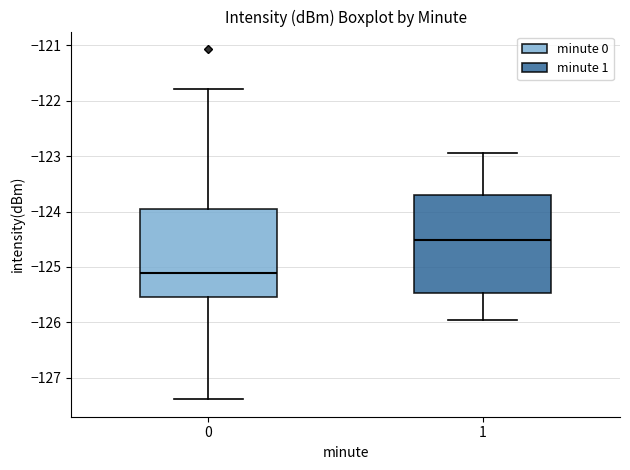

Reading left to right, transcribe this box plot: for each box, give where its median line is, the range the box spans, and where its two whiskers end, as read against the y-axis. The values are not printed on the chart, so give them approximately, as read against the axis.

0: median -125.1, box -125.6 to -124.0, whiskers -127.4 to -121.8
1: median -124.5, box -125.5 to -123.7, whiskers -126.0 to -122.9